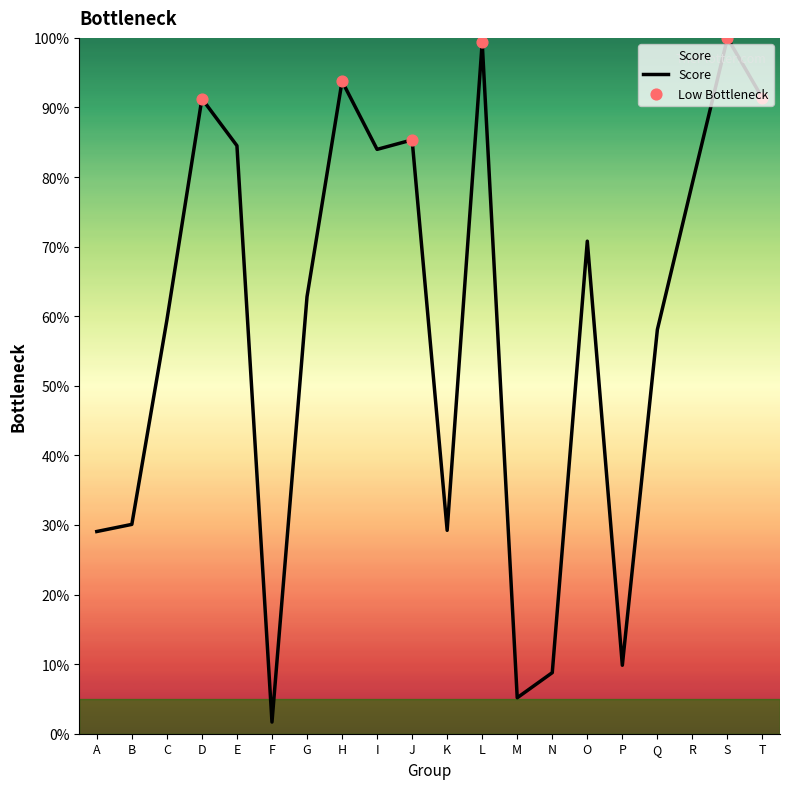

Approximately how many times larger is the value at O compared to C?

1.2